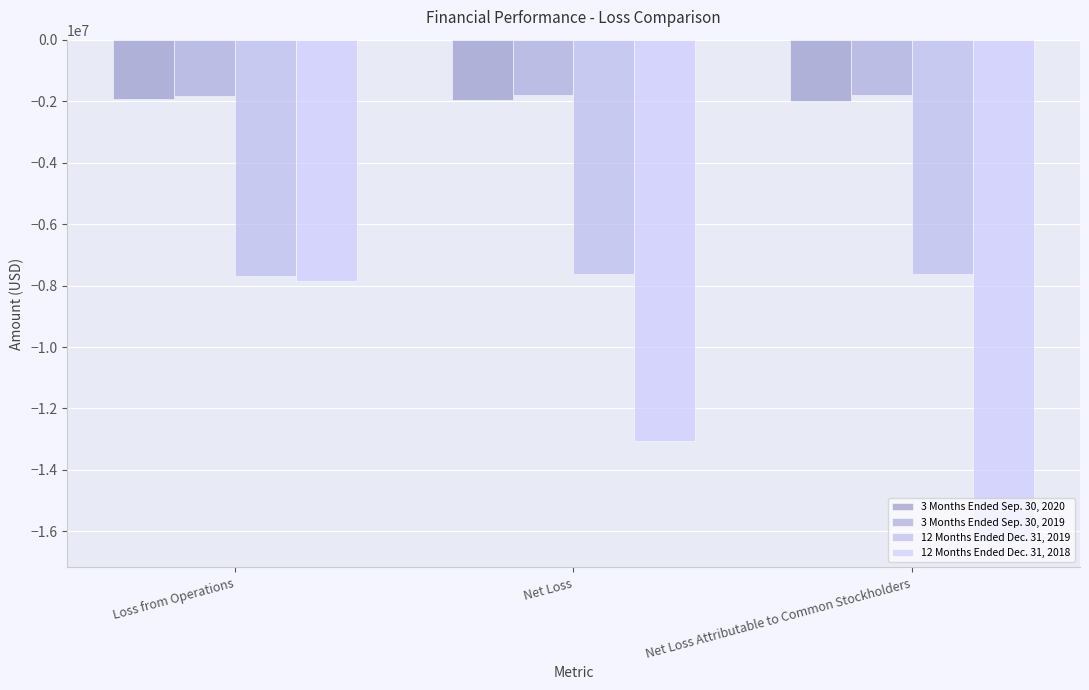

True or false: 3 Months Ended Sep. 30, 2019 has a value of -1814895 at Net Loss.

True